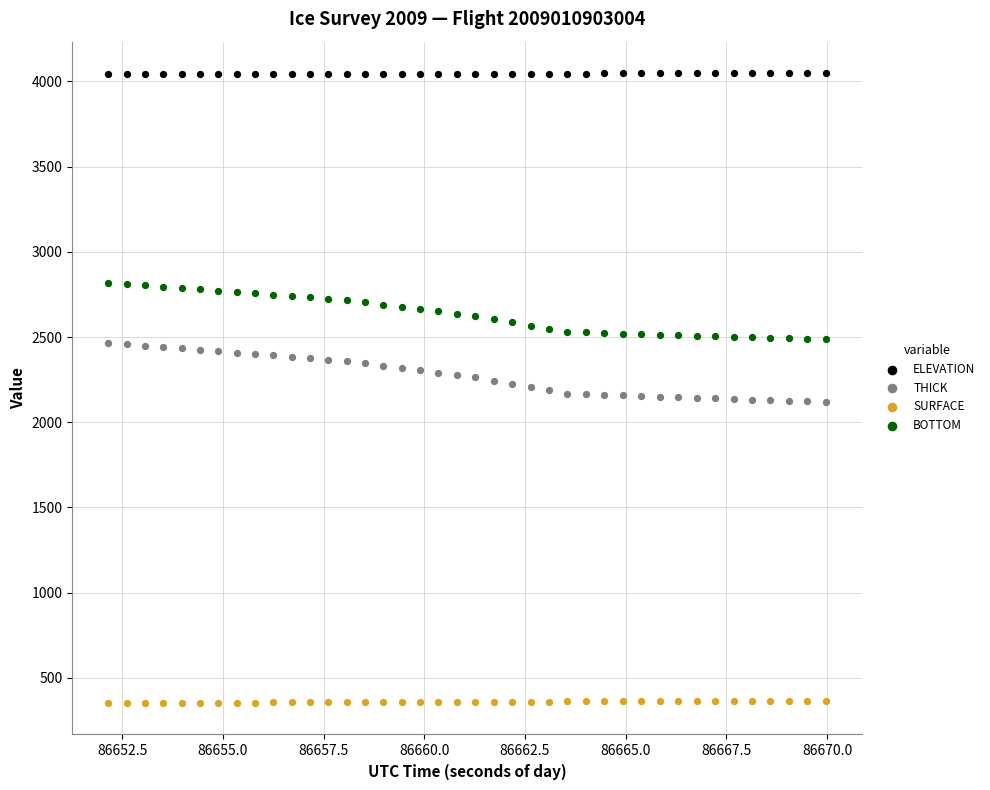

Which series reaches the maximum Y coordinate?

ELEVATION